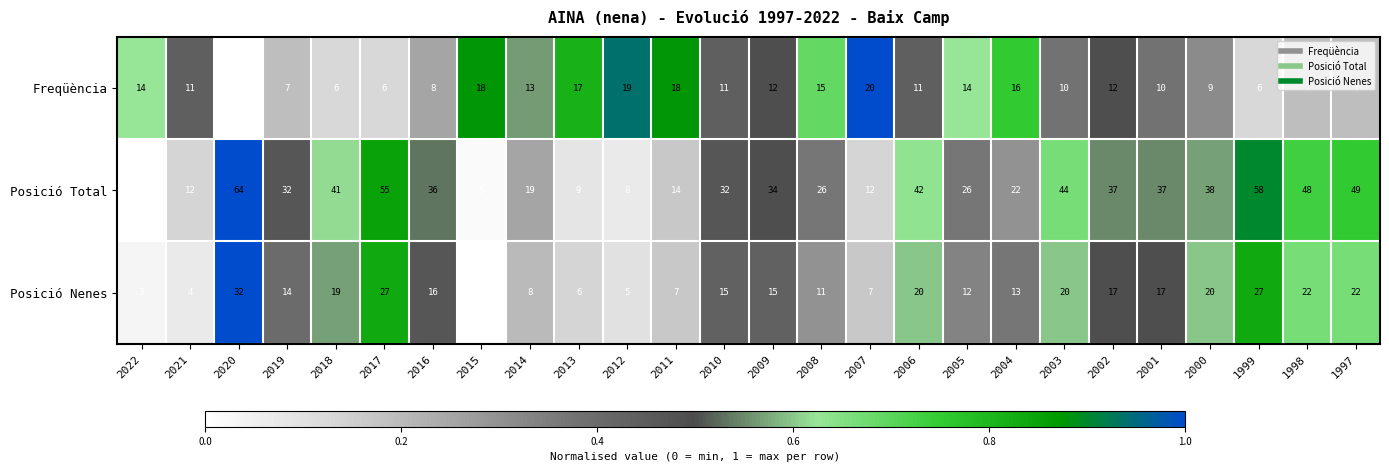

What value does the Posició Nenes series have at 2014?

8